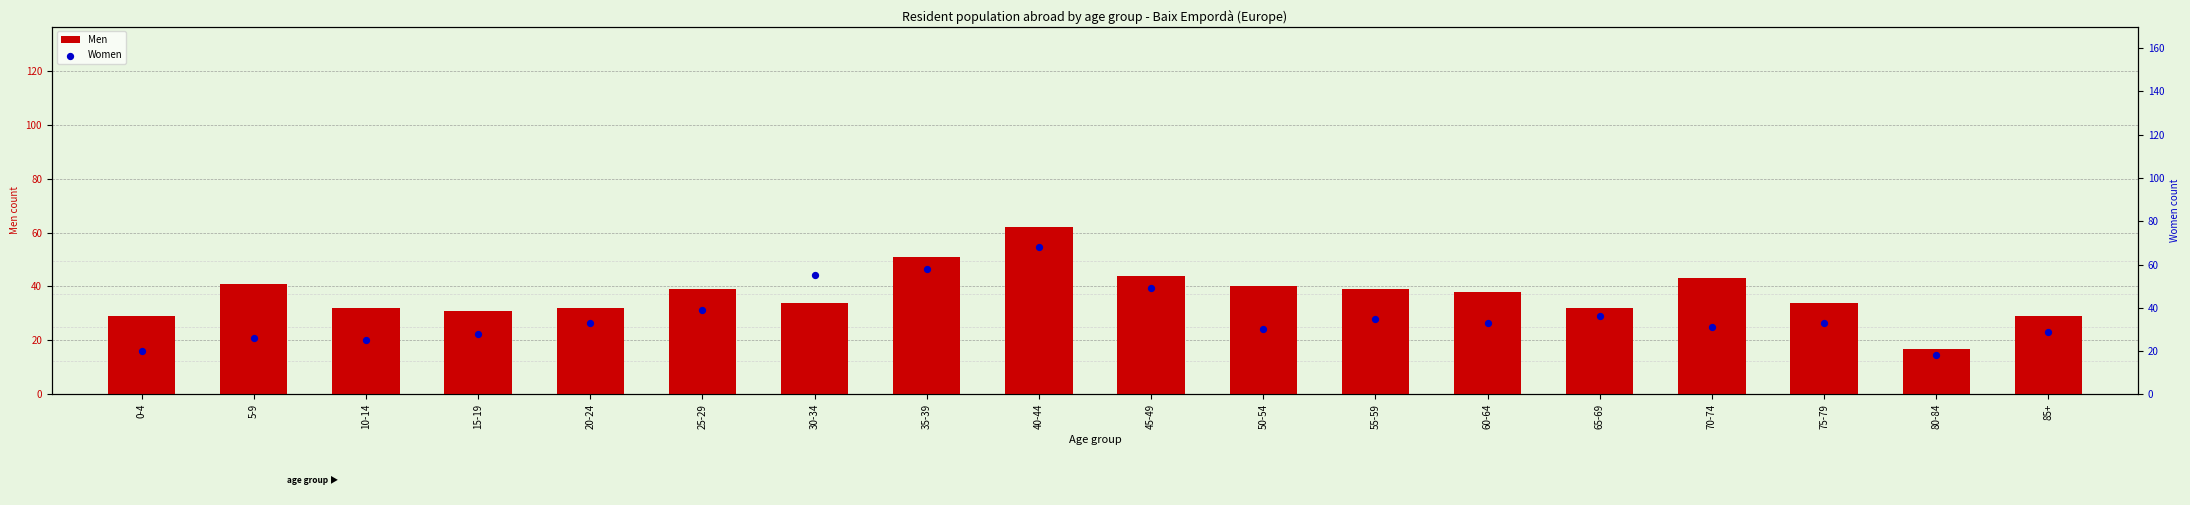

Which series contains the lowest Y value?

Men